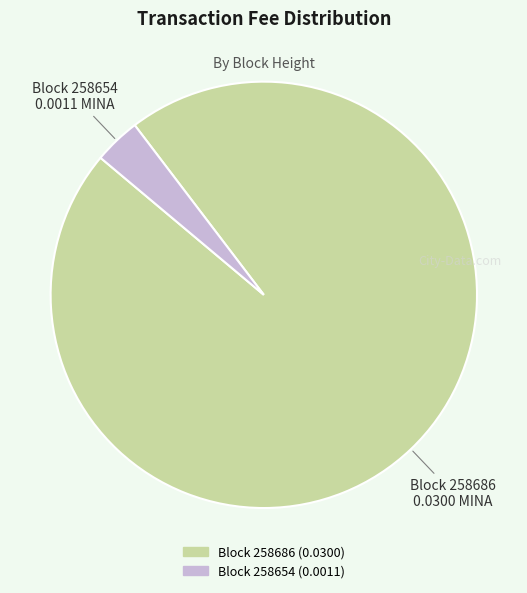

Is there any slice that represents more than half of the pie?

Yes